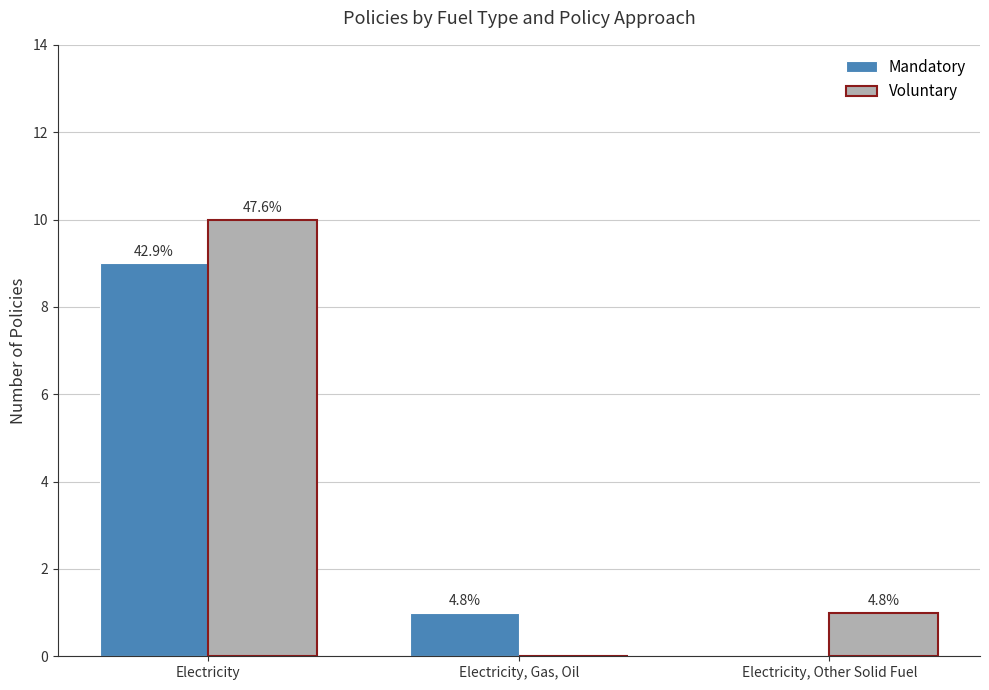

What is the average value of the Voluntary series?

4